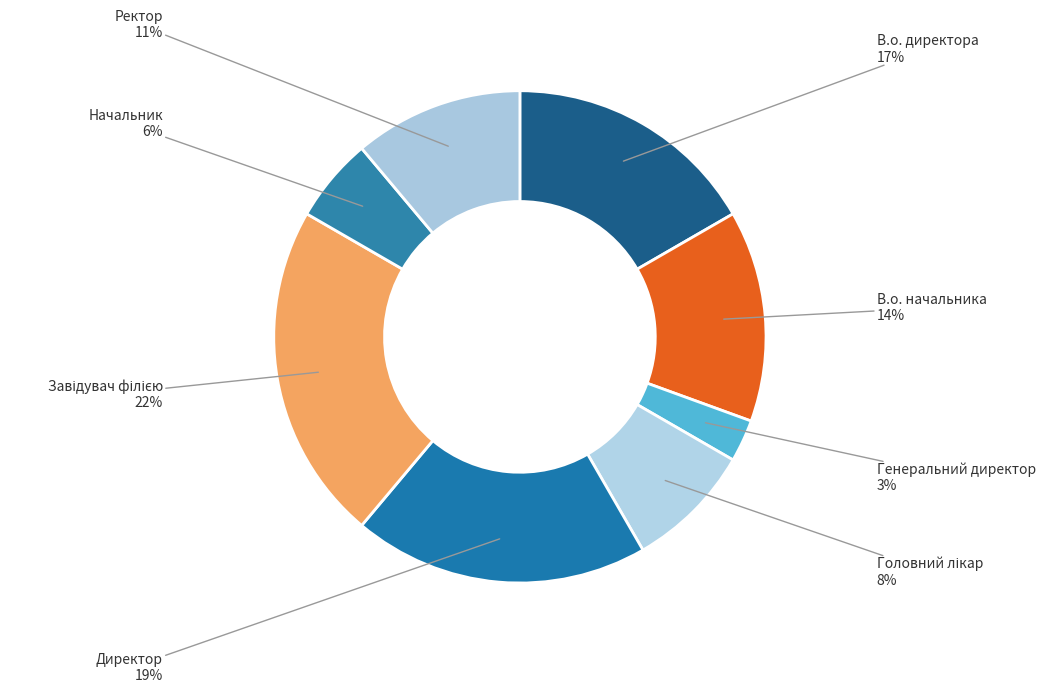

How many slices are in this pie chart?

8